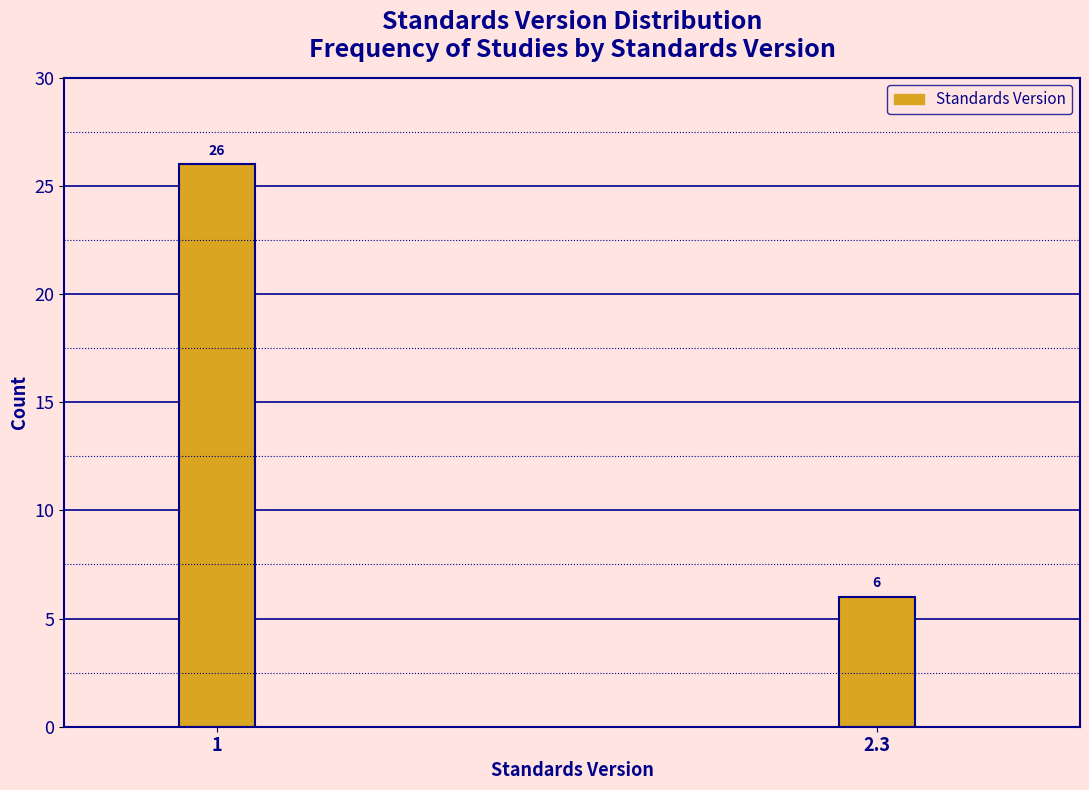

Reading left to right, extract all data points from this chart.

26	6